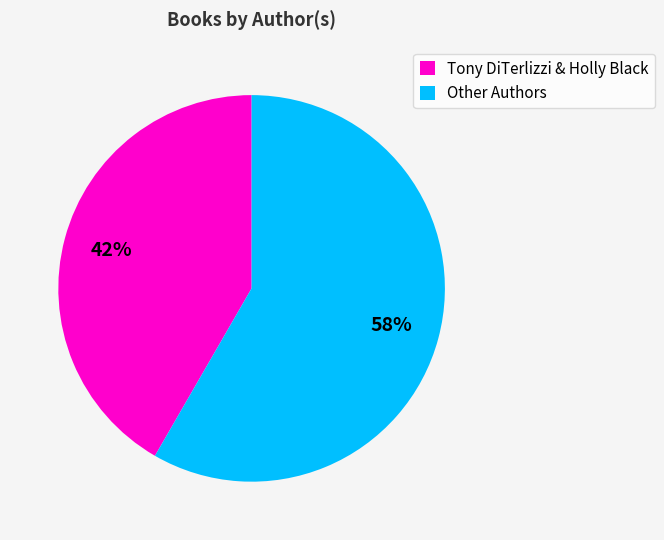

How many slices are in this pie chart?

2